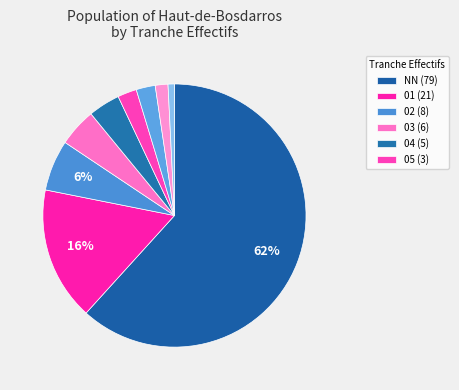

Which category has the biggest portion of the pie?

NN